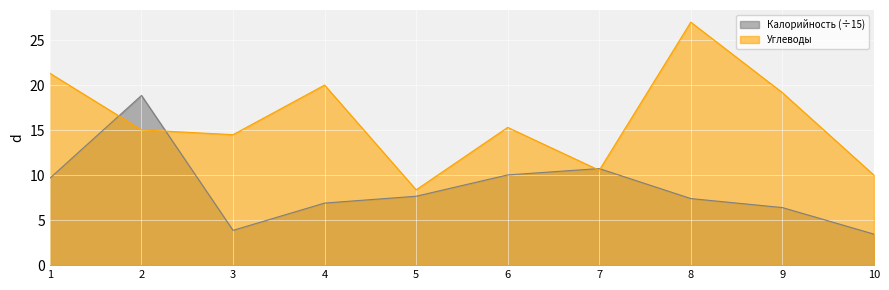

Which series ends up on top after the final intersection of Калорийность and Углеводы?

Углеводы